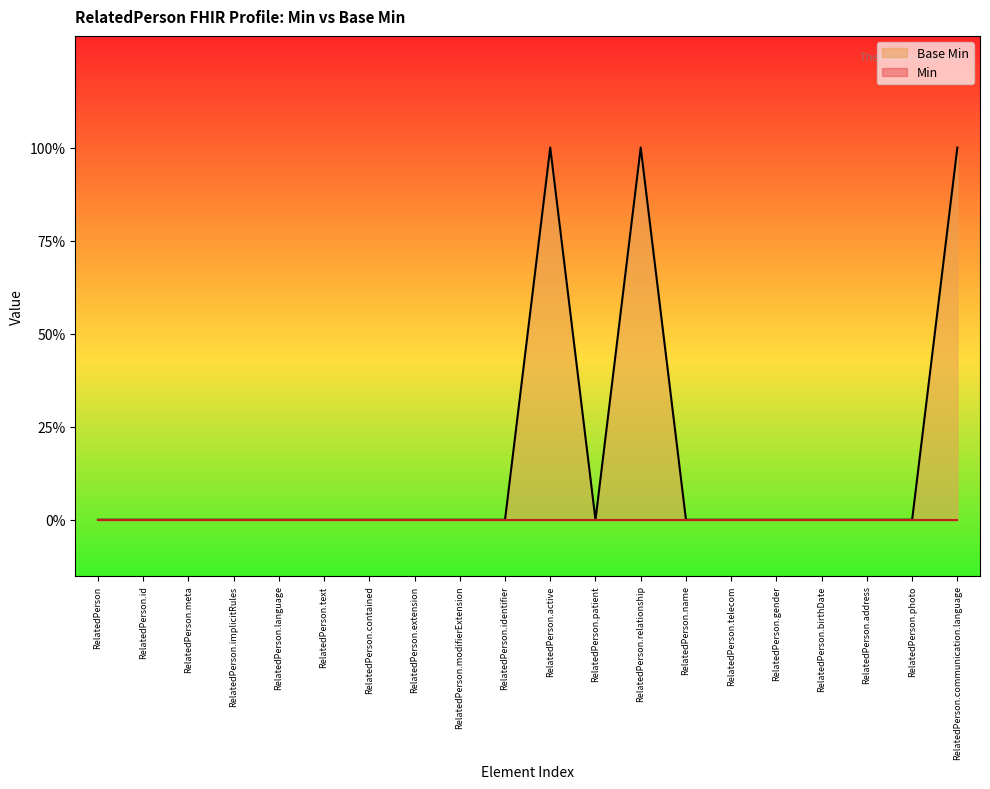

The chart shows a value of 0 at RelatedPerson.identifier. True or false?

True